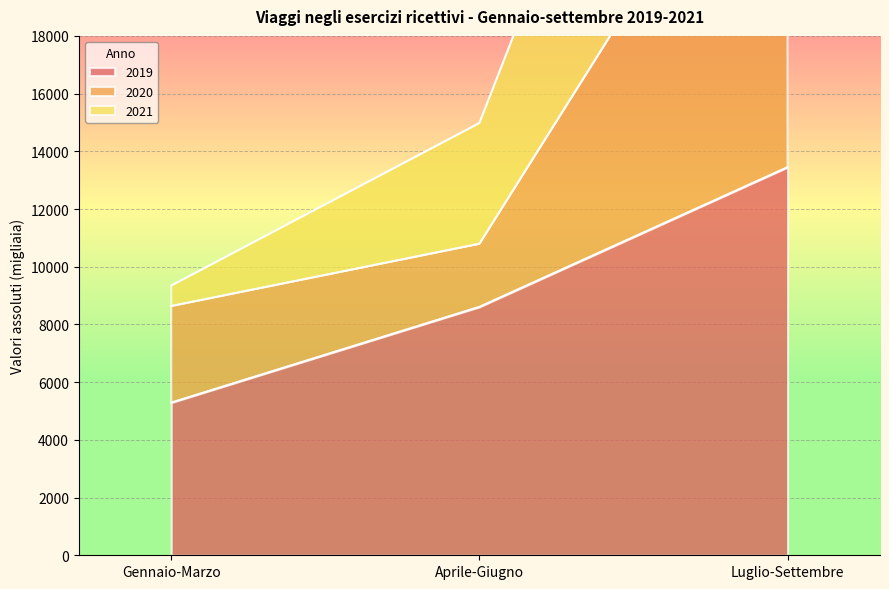

What is the minimum value for 2020?

8639